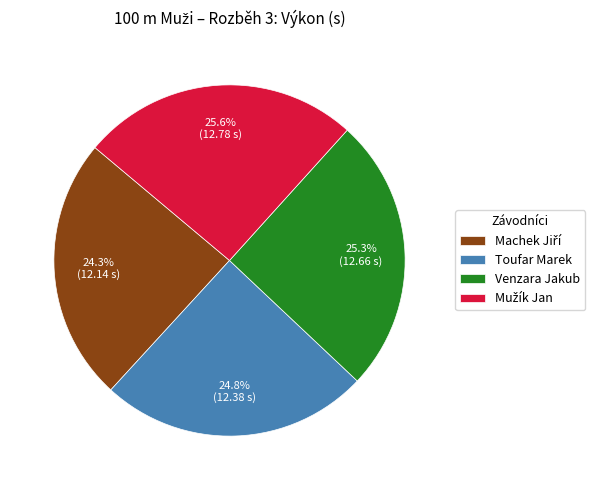

Combined, what portion of the pie is Toufar Marek and Venzara Jakub?

50.1%